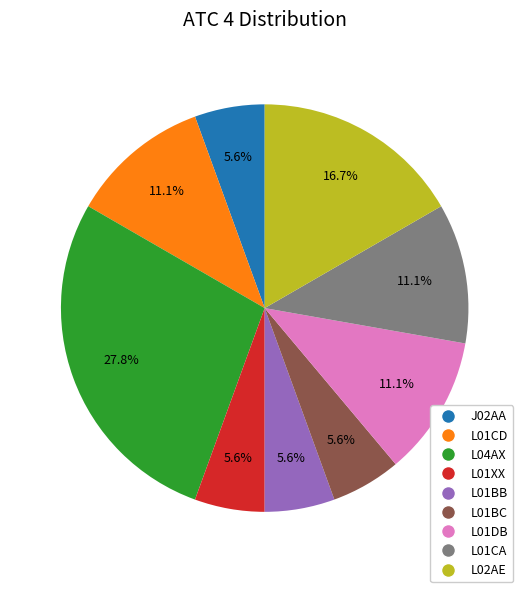

Approximately how many times larger is the value at L01CA compared to L01BB?

2.0